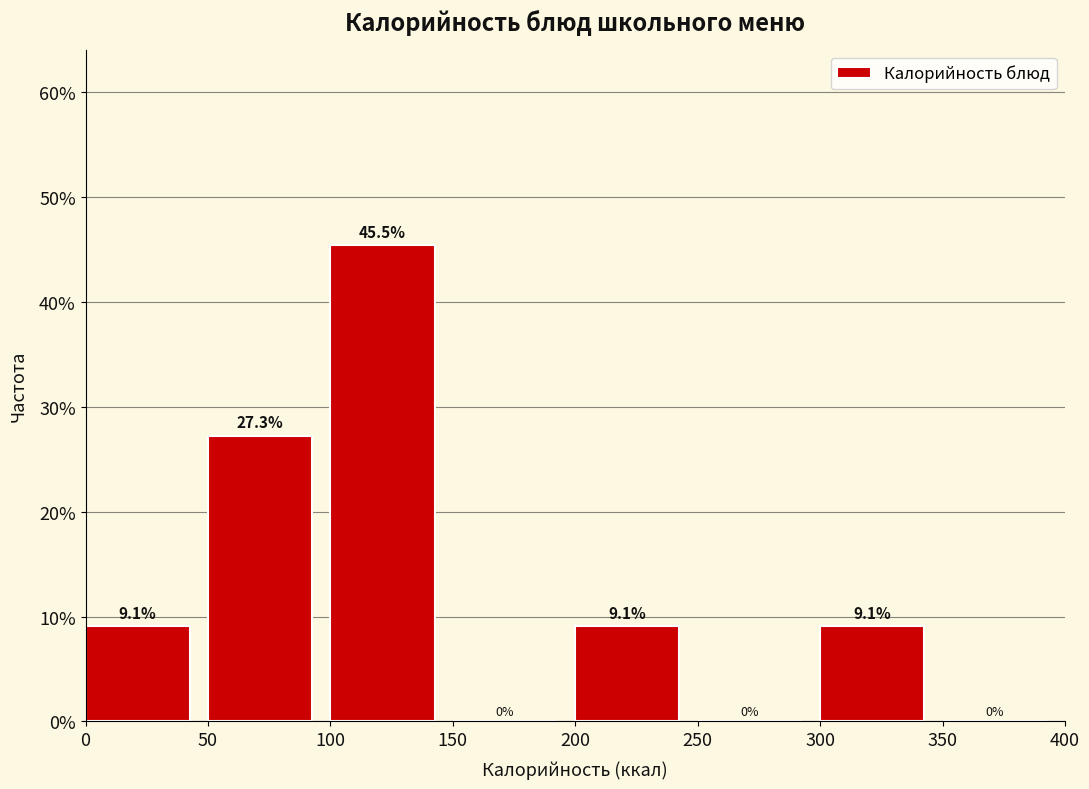

Reading left to right, list every bar in this chart as the range it spans on the x-axis followed by its height.

0 to 50: 9.1
50 to 100: 27.3
100 to 150: 45.5
150 to 200: 0.0
200 to 250: 9.1
250 to 300: 0.0
300 to 350: 9.1
350 to 400: 0.0